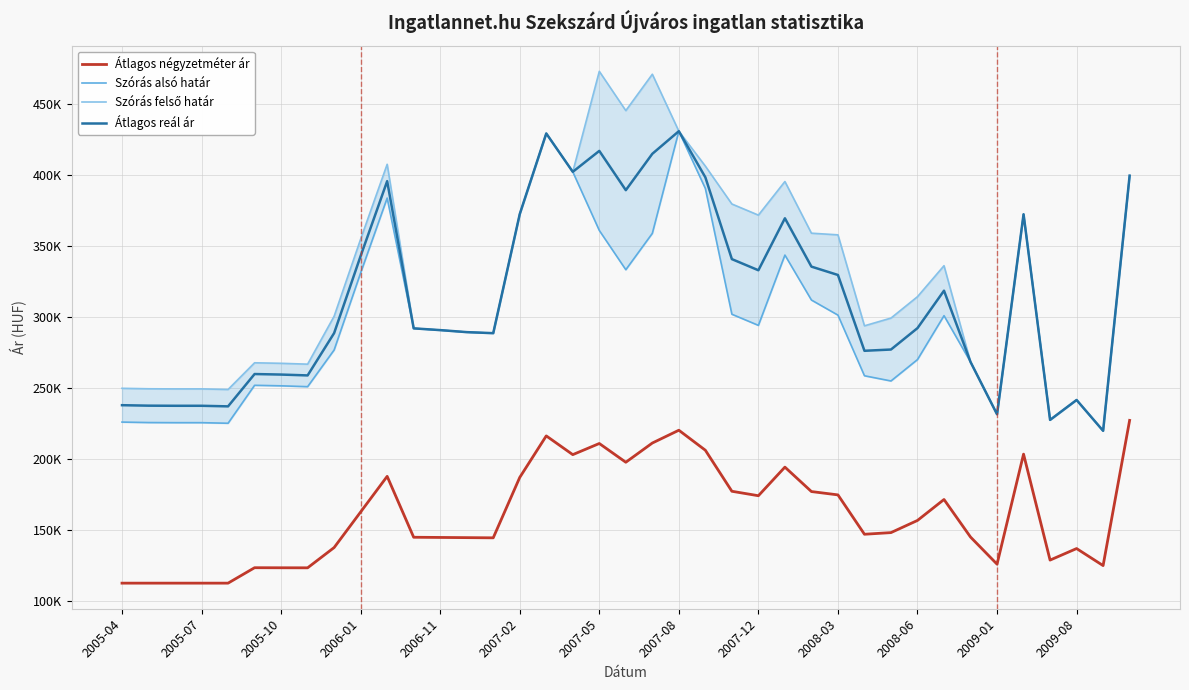

Is it true that Átlagos reál ár equals 318519 at 31?

True